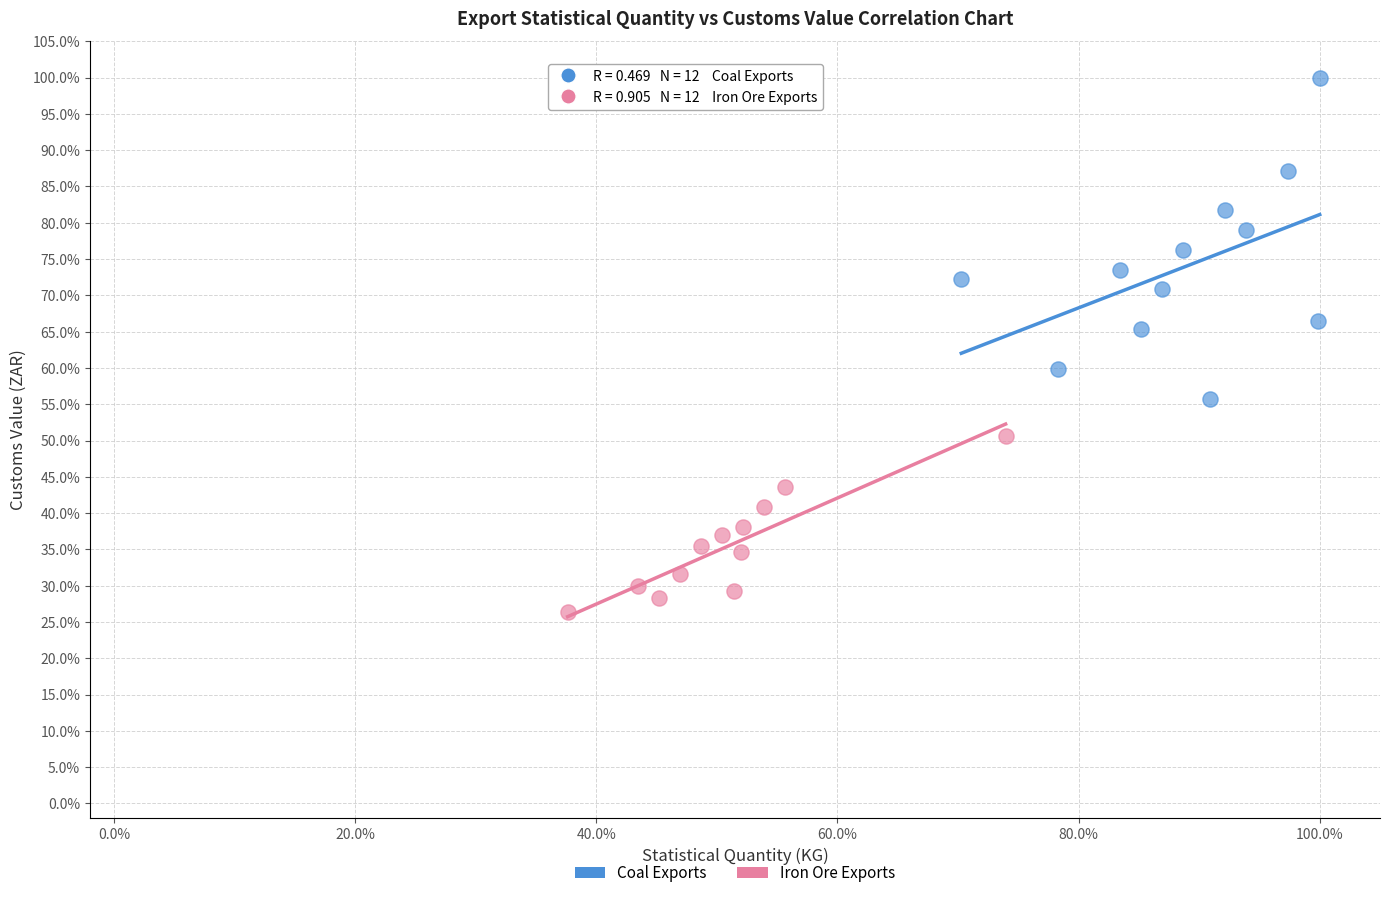

Which series reaches the maximum Y coordinate?

Coal Exports